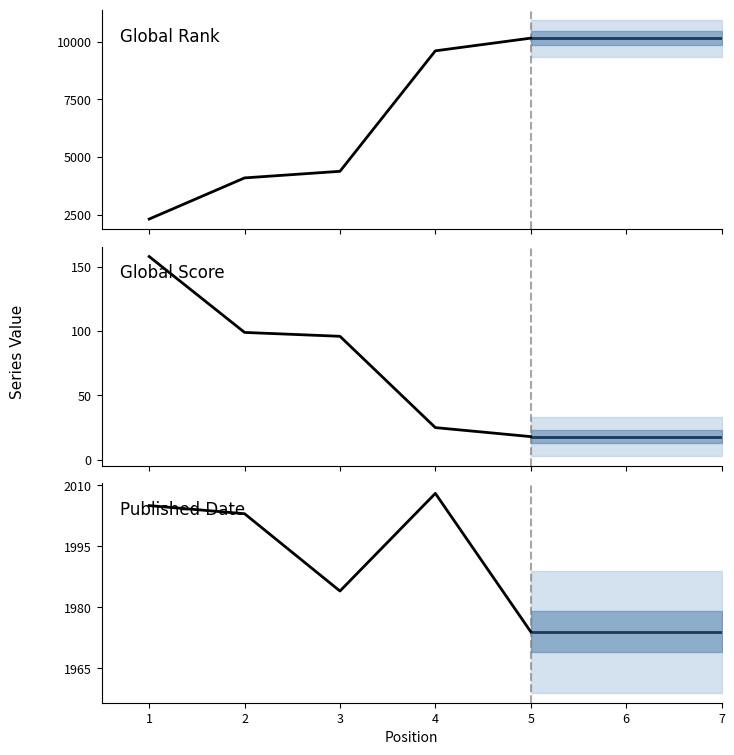

Between 4 and 3, which is larger?

4